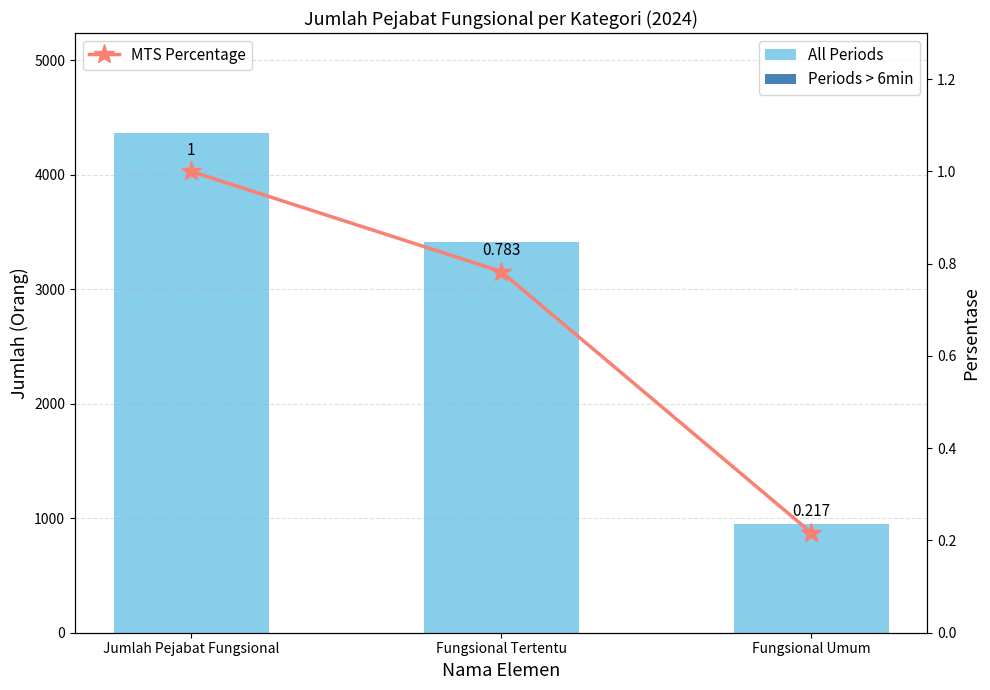

What is the value of the MTS Percentage bar at the 2nd from the left?

0.8